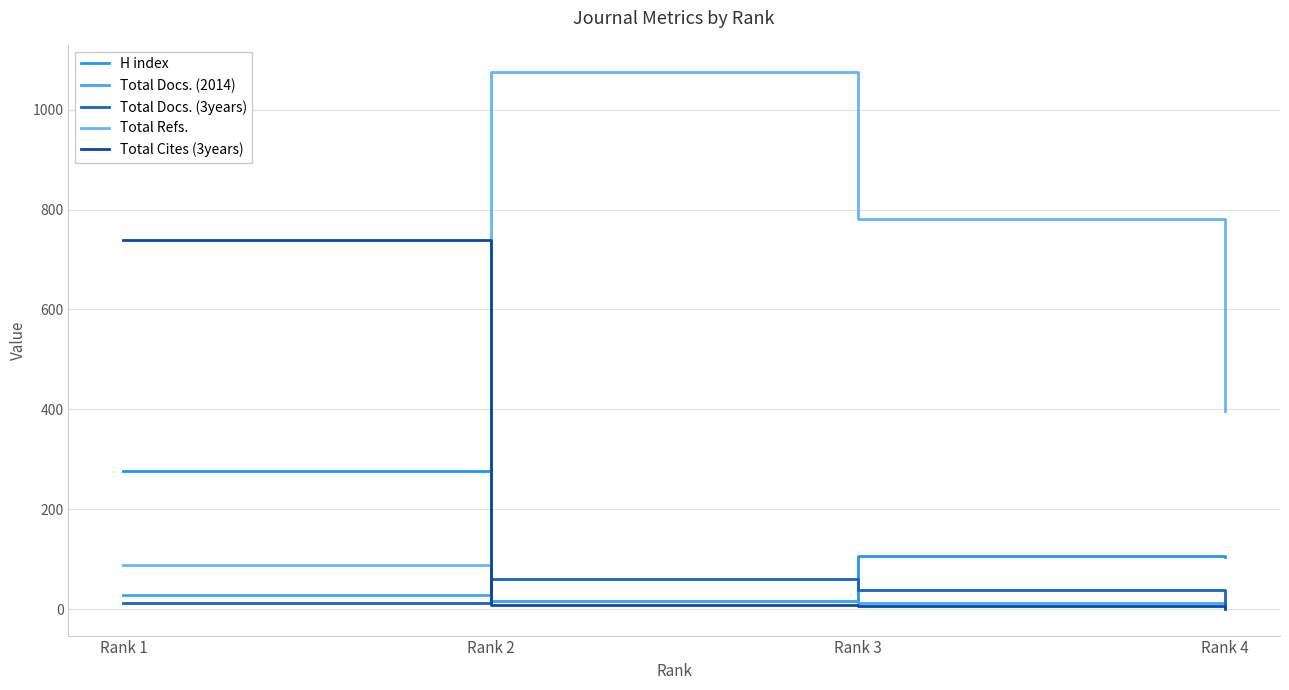

True or false: Total Docs. (3years) and Total Refs. cross at least once.

False